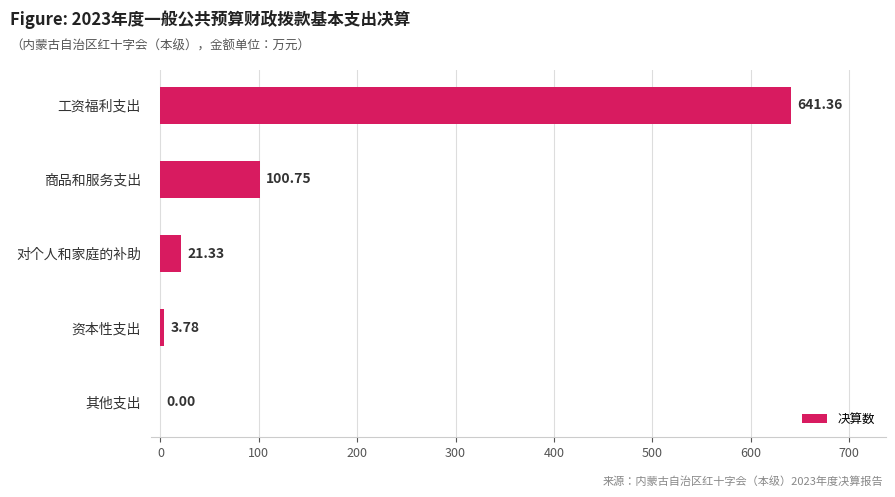

At which label is the value closest to 320?

商品和服务支出